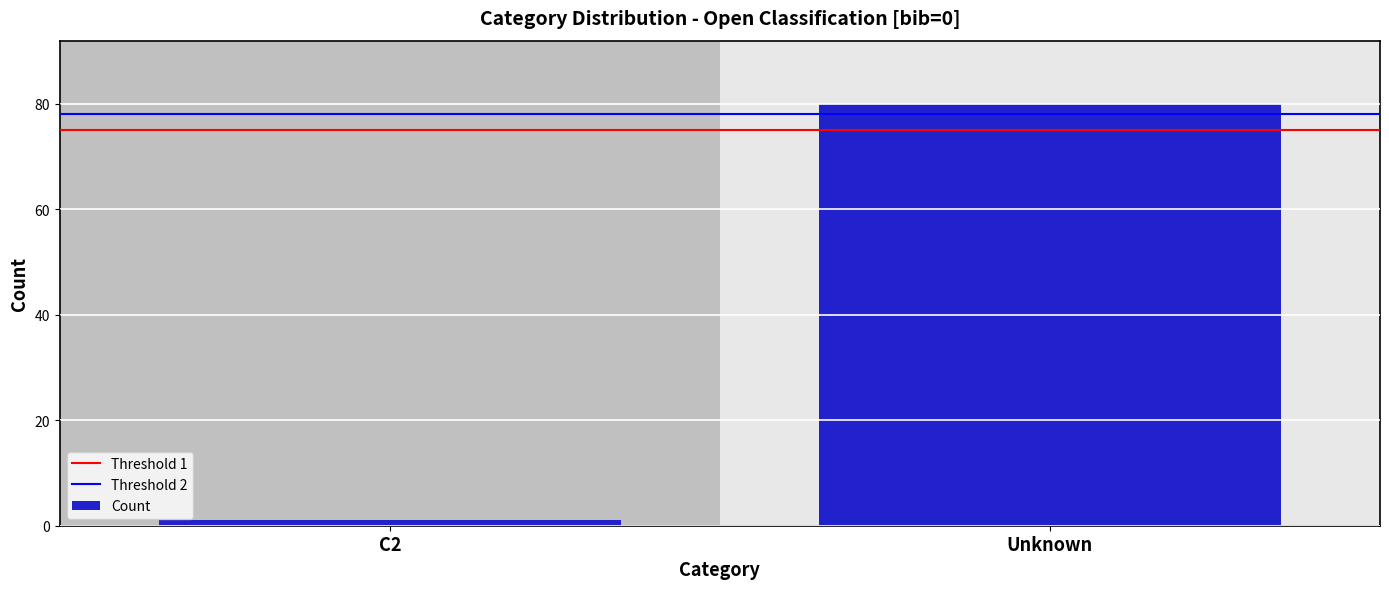

Reading left to right, what are all the values shown in this chart?

1	80